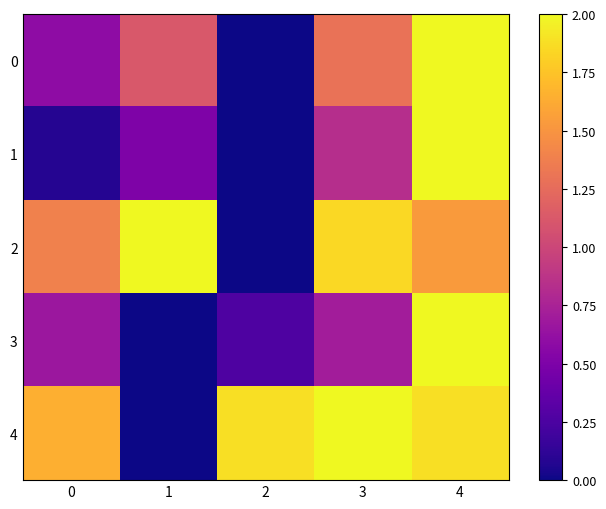

Which has a higher value, 3 or 0?

3